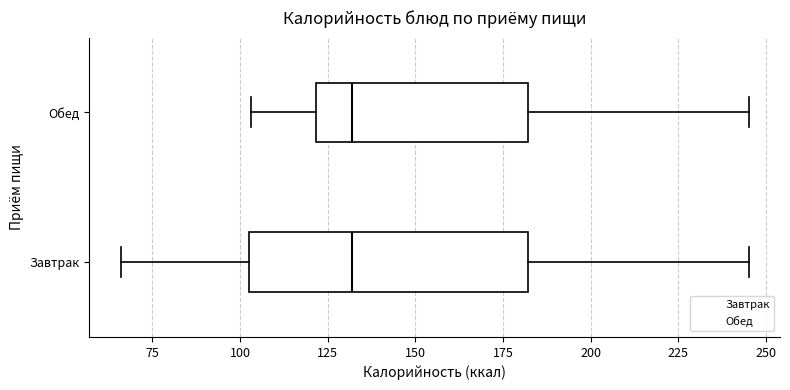

Reading bottom to top, read every box against the x-axis: the position of its median line, the range the box covers, and the ends of its whiskers. The values are not printed on the chart, so give them approximately, as read against the axis.

Завтрак: median 130, box 105 to 180, whiskers 65 to 245
Обед: median 130, box 120 to 180, whiskers 105 to 245